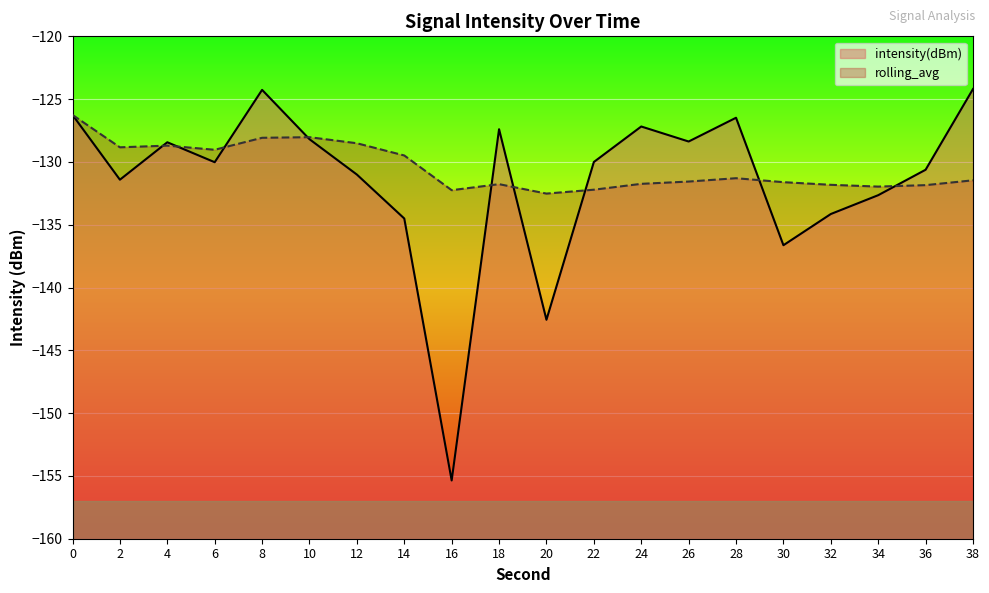

What is the lowest value of the rolling_avg series?

-132.5